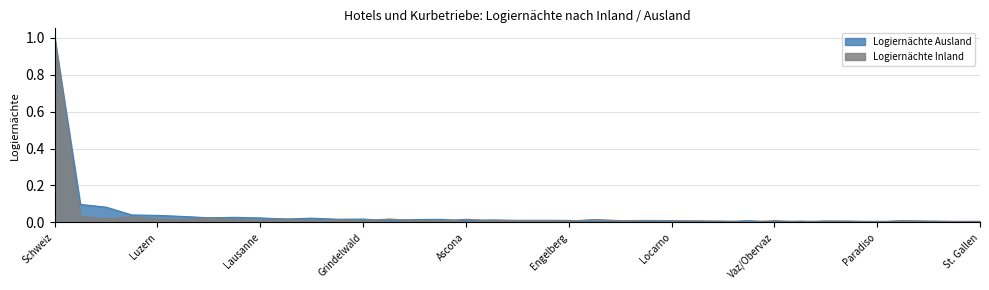

Reading left to right, transcribe all the data shown in this chart.

Logiernächte Inland: Schweiz=1.0	Zürich=0.0	Genève=0.0	Zermatt=0.0	Luzern=0.0	Basel=0.0	Davos=0.0	St. Moritz=0.0	Lausanne=0.0	Bern=0.0	Interlaken=0.0	Lugano=0.0	Grindelwald=0.0	Arosa=0.0	Opfikon=0.0	Lauterbrunnen=0.0	Ascona=0.0	Meyrin=0.0	Saas-Fee=0.0	Montreux=0.0	Engelberg=0.0	Leukerbad=0.0	Pontresina=0.0	Saanen=0.0	Locarno=0.0	Sils im Engadin/Segl=0.0	Flims=0.0	Ollon=0.0	Vaz/Obervaz=0.0	Klosters-Serneus=0.0	Weggis=0.0	Bad Ragaz=0.0	Paradiso=0.0	Morschach=0.0	Adelboden=0.0	Samnaun=0.0	St. Gallen=0.0
Logiernächte Ausland: Schweiz=1.0	Zürich=0.1	Genève=0.1	Zermatt=0.0	Luzern=0.0	Basel=0.0	Davos=0.0	St. Moritz=0.0	Lausanne=0.0	Bern=0.0	Interlaken=0.0	Lugano=0.0	Grindelwald=0.0	Arosa=0.0	Opfikon=0.0	Lauterbrunnen=0.0	Ascona=0.0	Meyrin=0.0	Saas-Fee=0.0	Montreux=0.0	Engelberg=0.0	Leukerbad=0.0	Pontresina=0.0	Saanen=0.0	Locarno=0.0	Sils im Engadin/Segl=0.0	Flims=0.0	Ollon=0.0	Vaz/Obervaz=0.0	Klosters-Serneus=0.0	Weggis=0.0	Bad Ragaz=0.0	Paradiso=0.0	Morschach=0.0	Adelboden=0.0	Samnaun=0.0	St. Gallen=0.0